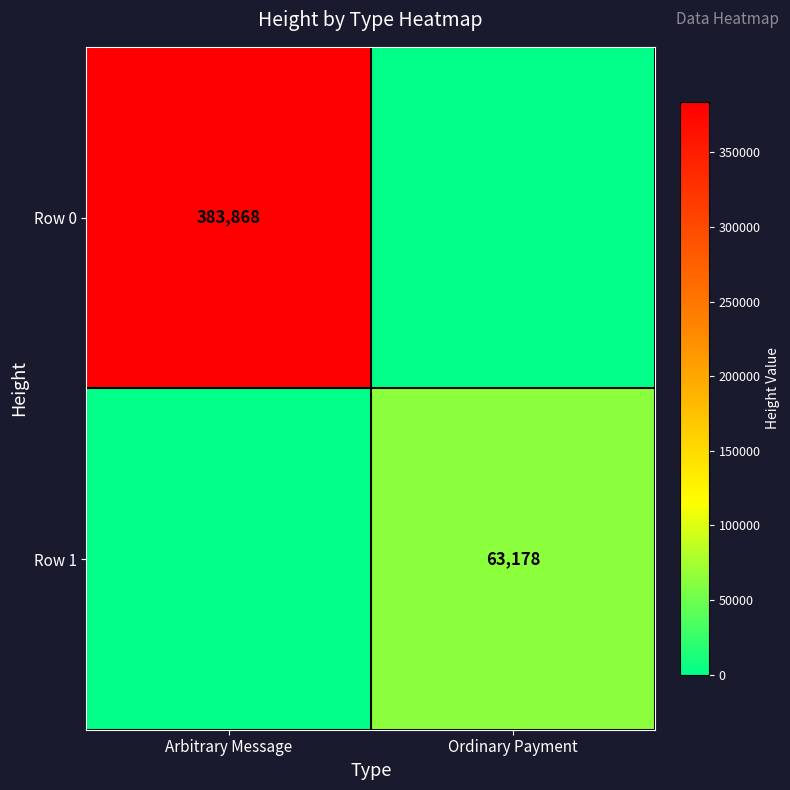

Is it true that Row 1 equals 63178 at Ordinary Payment?

True